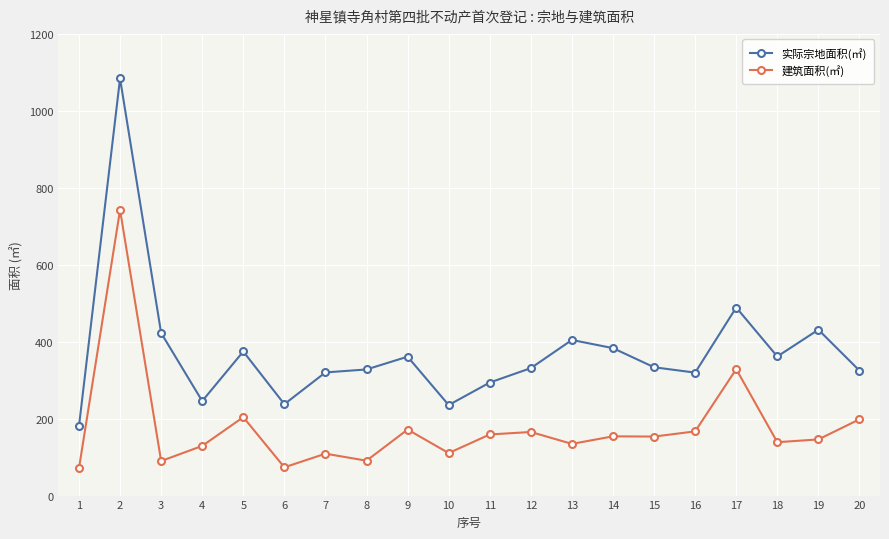

What are all the series names shown in the legend?

实际宗地面积(㎡), 建筑面积(㎡)